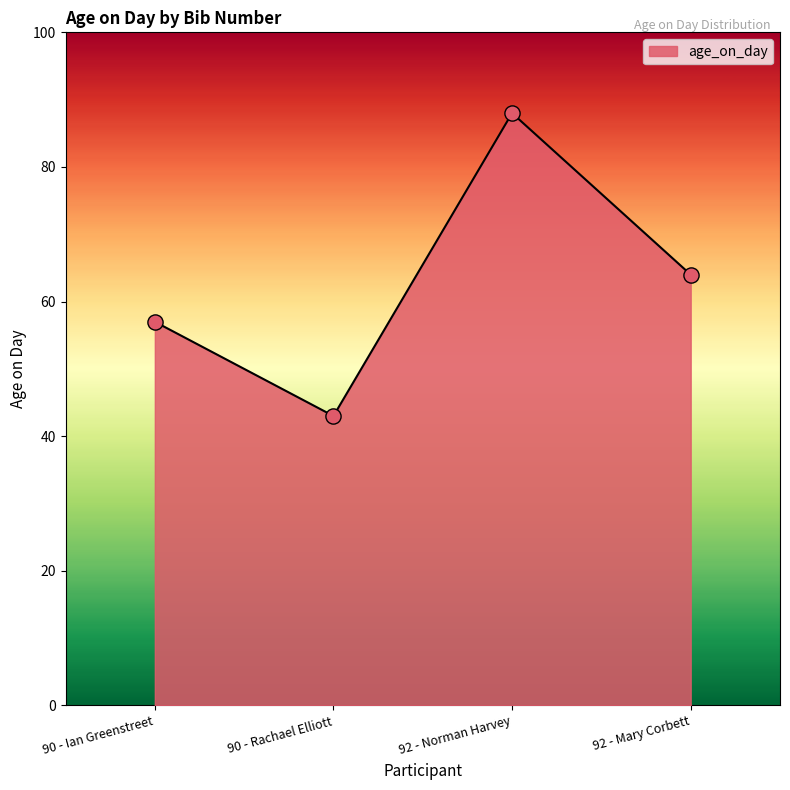

What is the change in value from 90 - Ian Greenstreet to 90 - Rachael Elliott?

-14